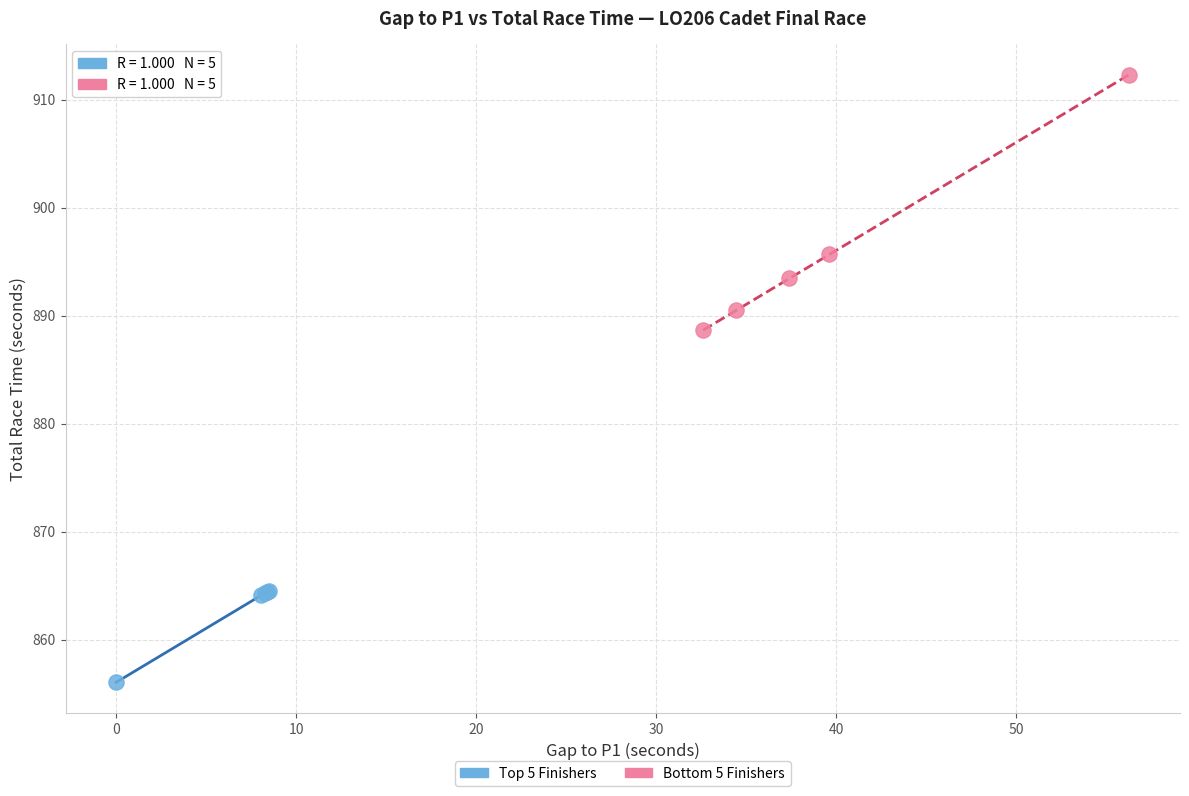

Which series contains the lowest Y value?

Top 5 Finishers